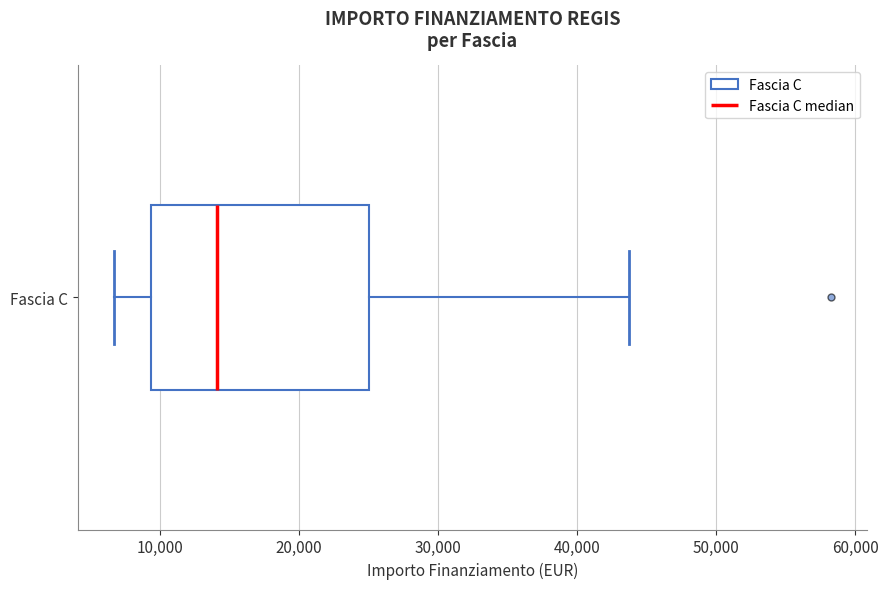

Where does the median line of the box for Fascia C sit on the x-axis? The values are not printed on the chart, so give them approximately, as read against the axis.

14000